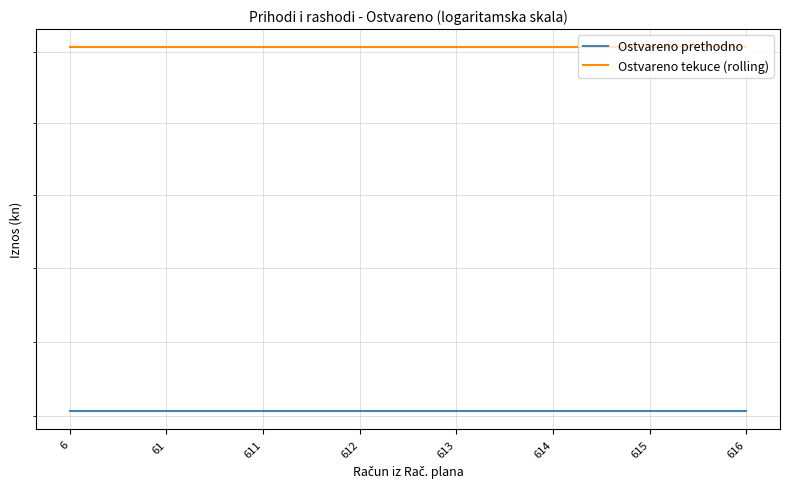

At how many categories does at least one series exceed 8950937?

8